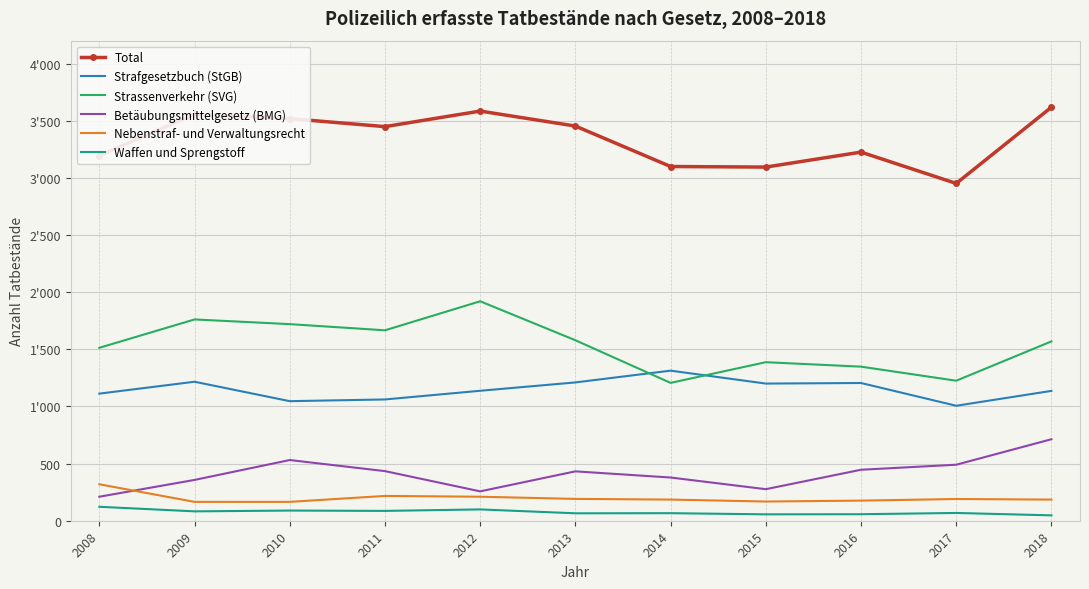

In Betäubungsmittelgesetz (BMG), how many points are higher than both neighbors (excluding endpoints)?

2